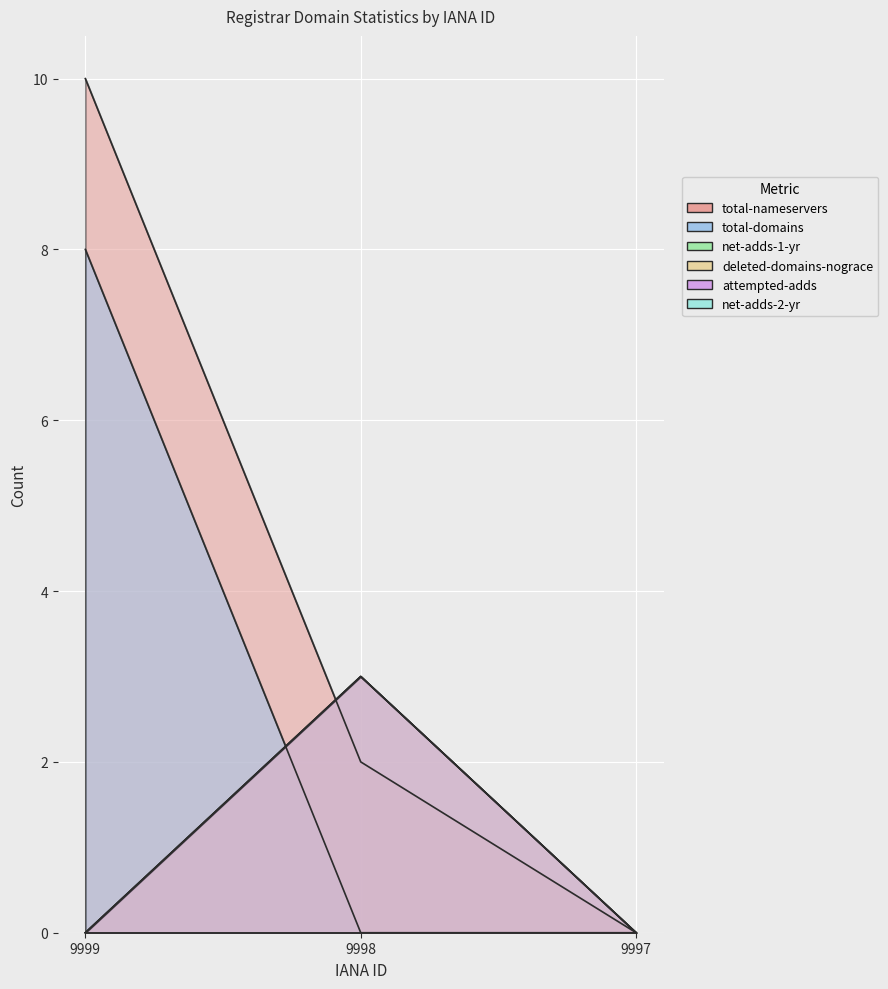

The value of net-adds-1-yr at 9997 is 0. True or false?

True